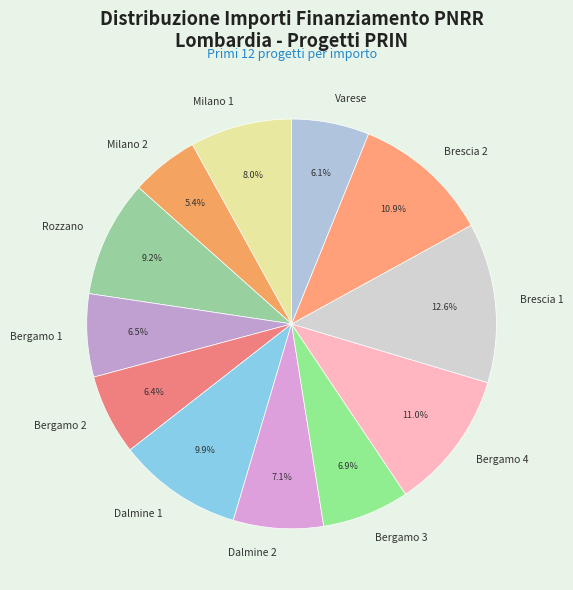

How many slices are in this pie chart?

12